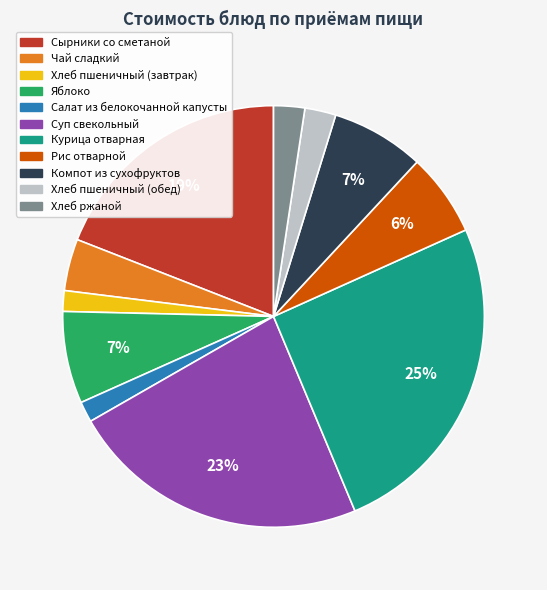

How many slices are in this pie chart?

11